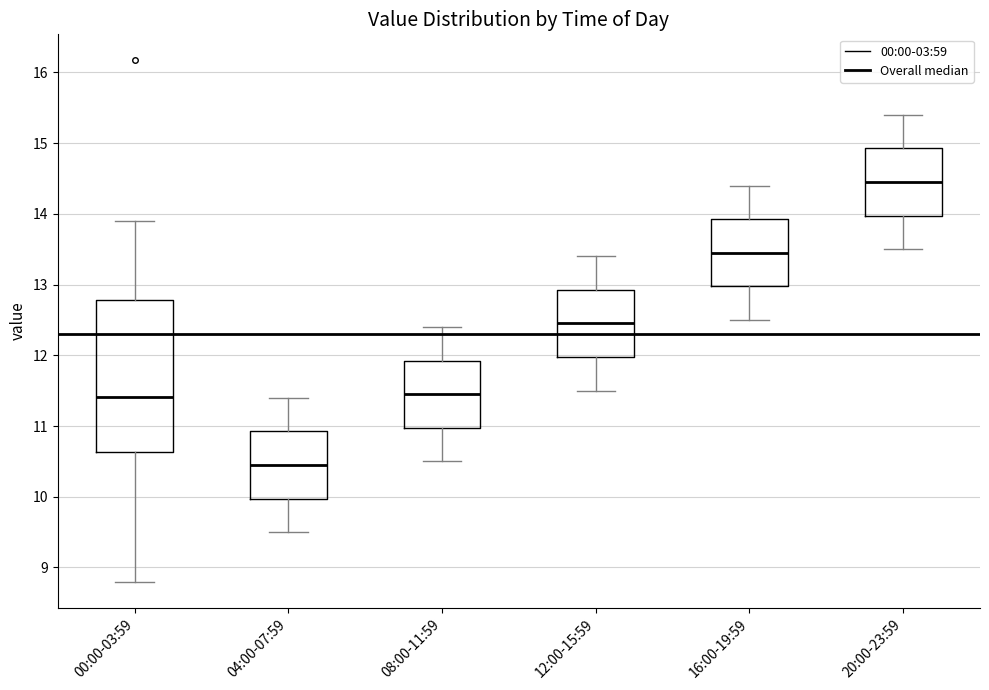

Where is the lower edge of the box for 16:00-19:59 on the y-axis? The values are not printed on the chart, so give them approximately, as read against the axis.

13.0